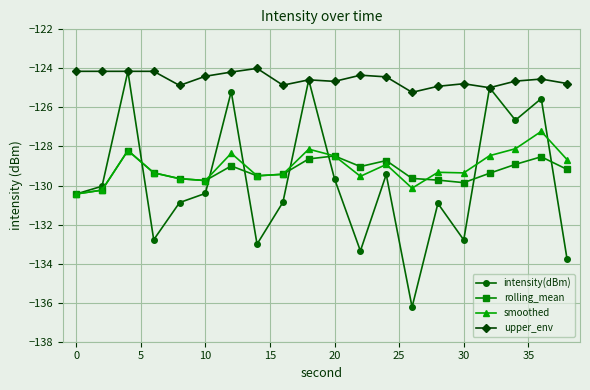

True or false: smoothed has more than 1 points higher than both neighbors.

True